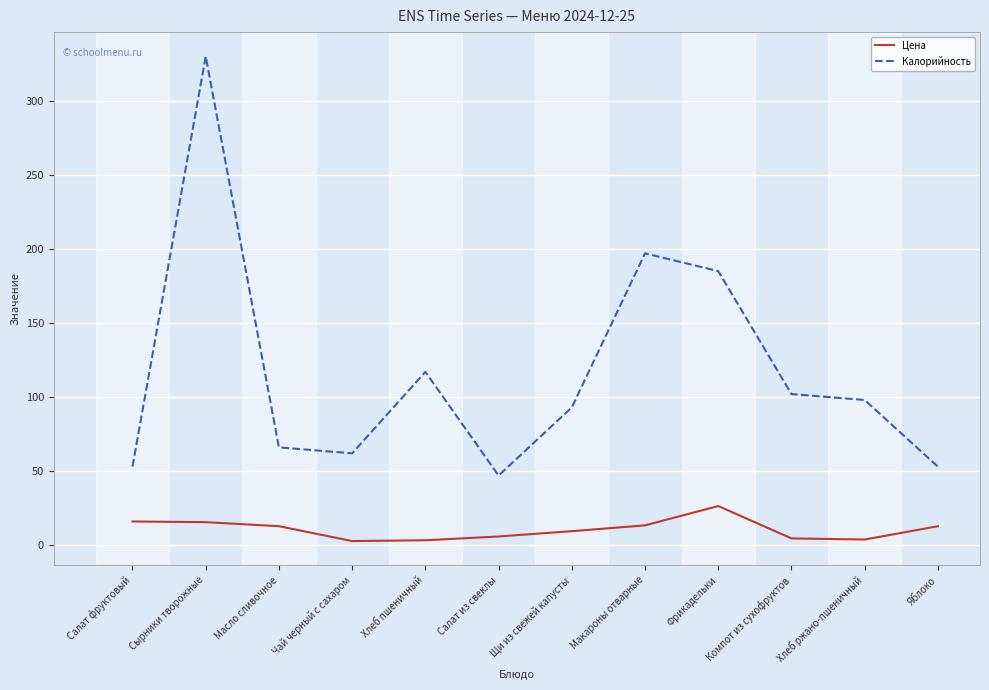

Which series changed the most between Хлеб пшеничный and Салат из свеклы?

Калорийность